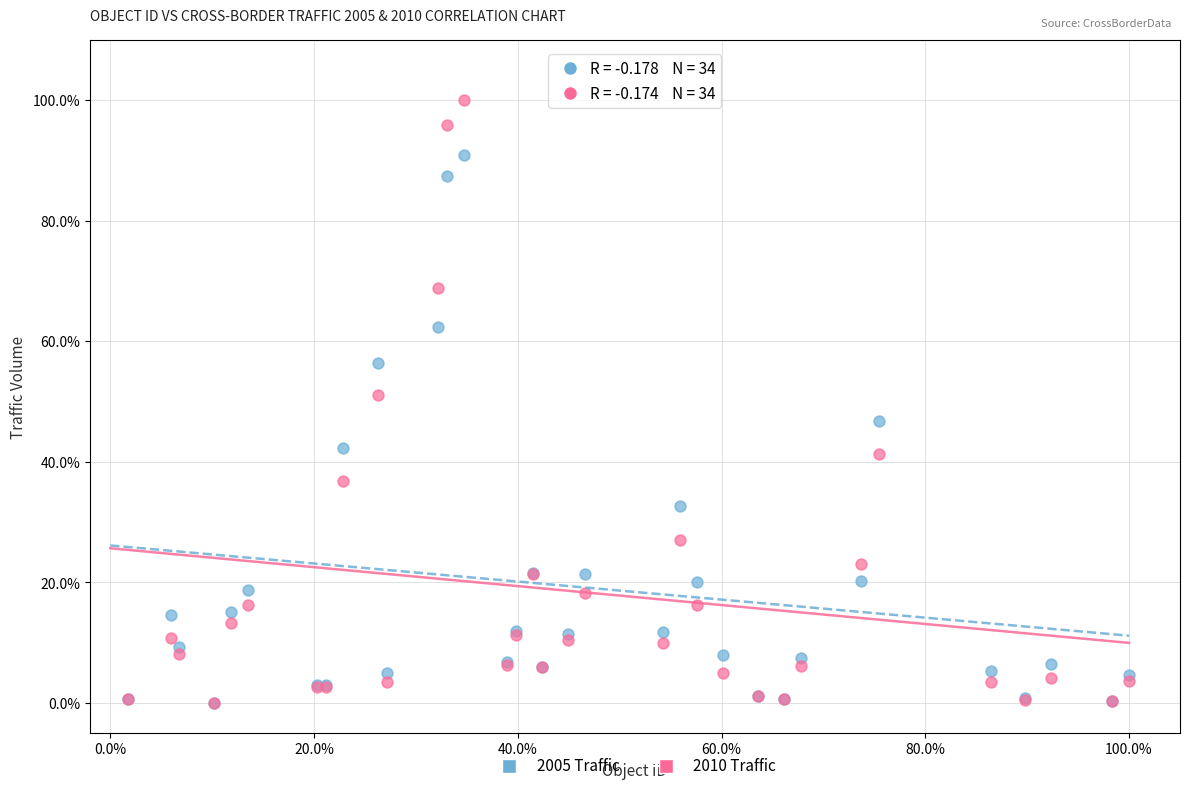

Which series has the widest spread of Y values?

2010 Traffic